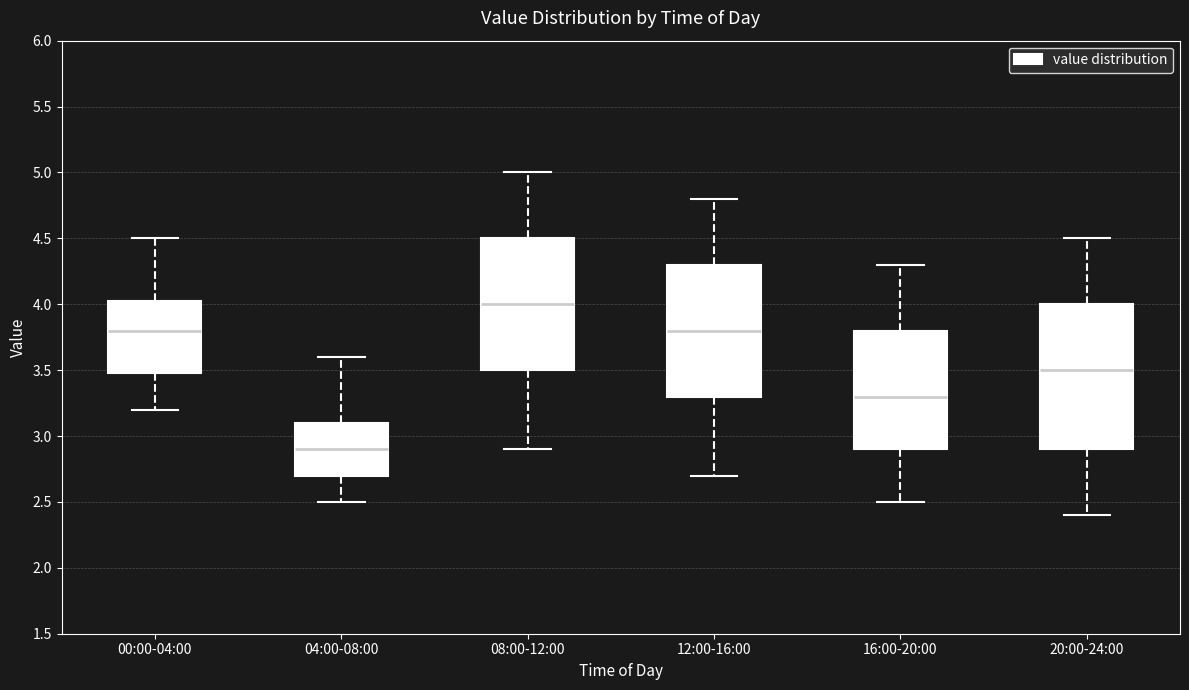

Reading left to right, read every box against the y-axis: the position of its median line, the range the box covers, and the ends of its whiskers. The values are not printed on the chart, so give them approximately, as read against the axis.

00:00-04:00: median 3.80, box 3.50 to 4.05, whiskers 3.20 to 4.50
04:00-08:00: median 2.90, box 2.70 to 3.10, whiskers 2.50 to 3.60
08:00-12:00: median 4.00, box 3.50 to 4.50, whiskers 2.90 to 5.00
12:00-16:00: median 3.80, box 3.30 to 4.30, whiskers 2.70 to 4.80
16:00-20:00: median 3.30, box 2.90 to 3.80, whiskers 2.50 to 4.30
20:00-24:00: median 3.50, box 2.90 to 4.00, whiskers 2.40 to 4.50